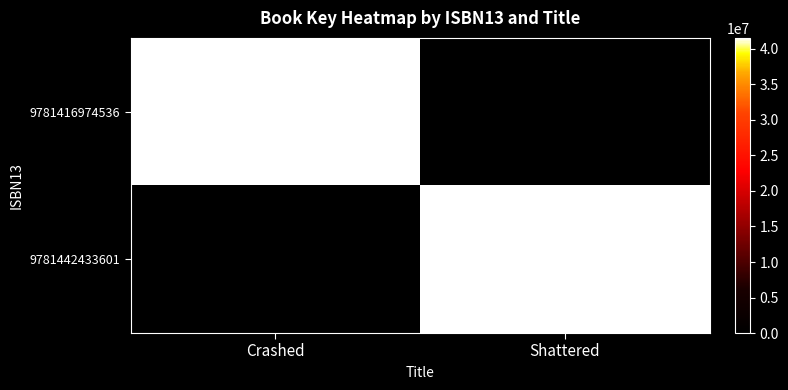

True or false: 9781416974536 has a value of 28010381 at Crashed.

False